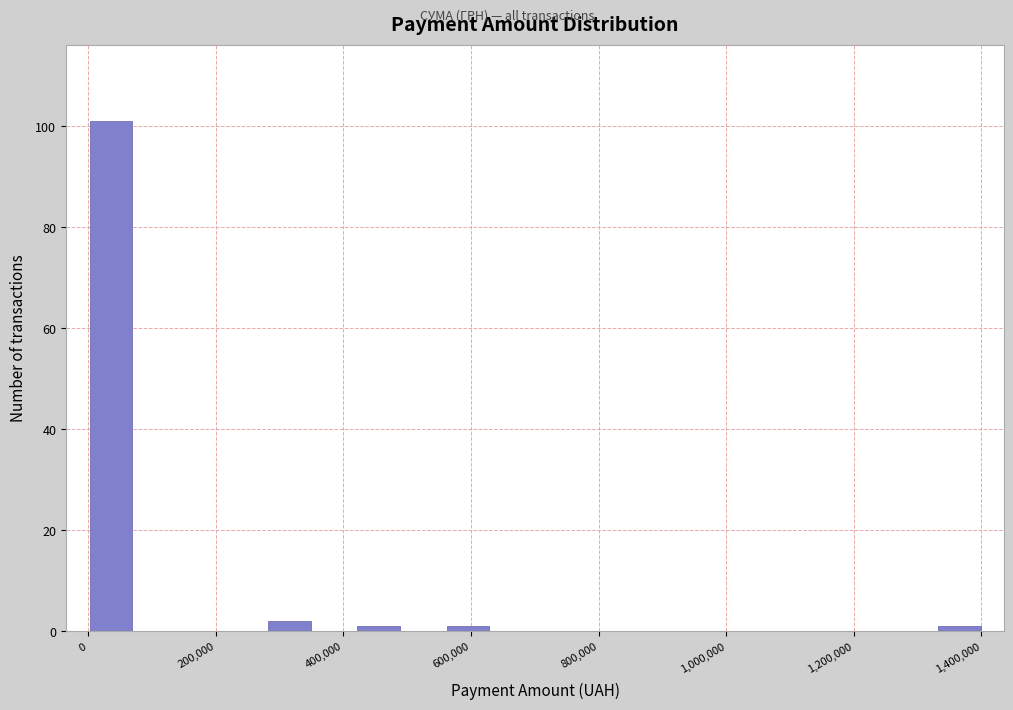

Read against the x-axis, roughly where is the centre of the tallest bar?

40000